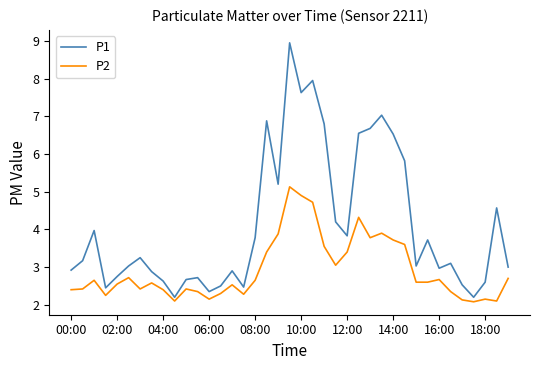

List the series in order of their overall mean, lowest first.

P2, P1